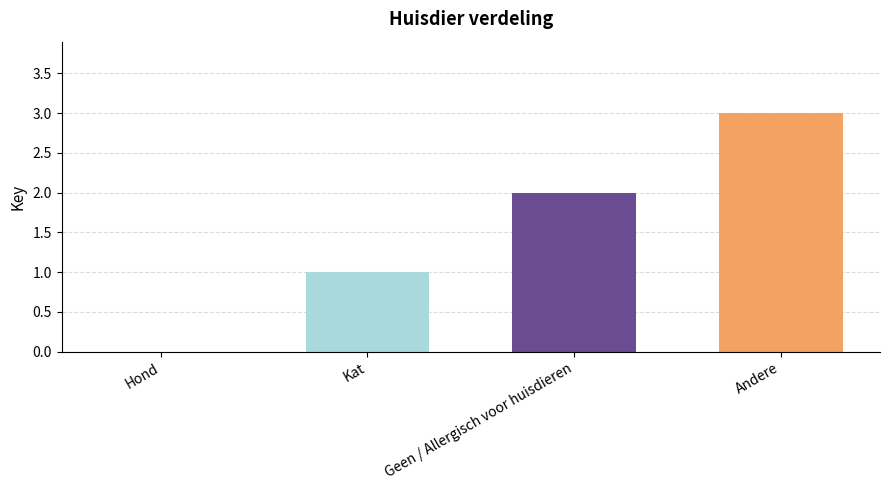

How many values are between 1 and 3?

3